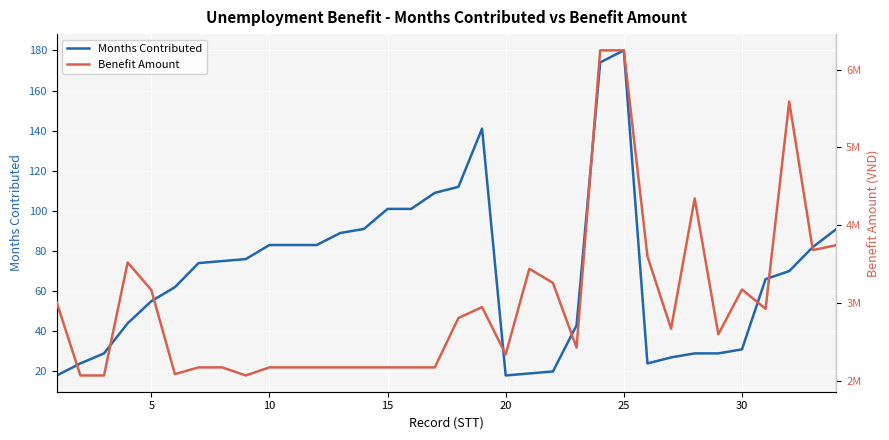

True or false: Months Contributed and Benefit Amount intersect in this chart.

False